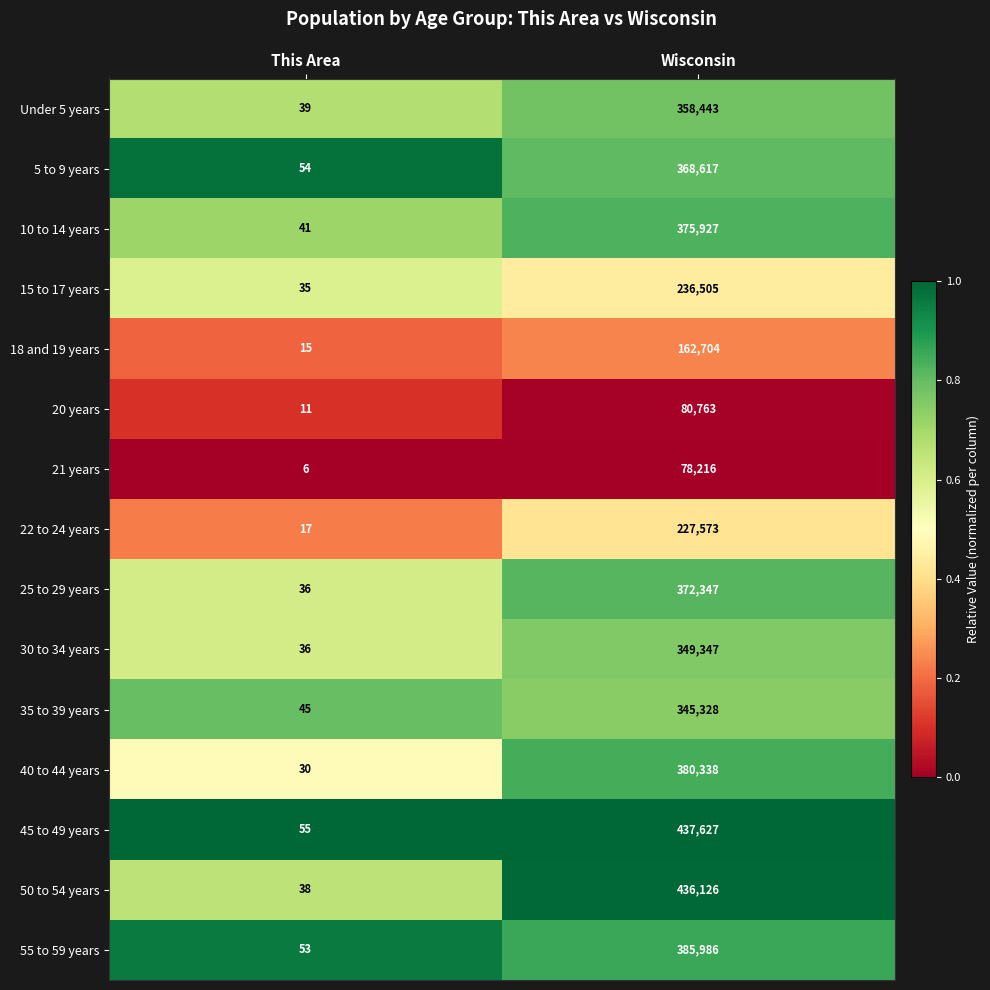

What is the difference between the highest and lowest values at Wisconsin?

359411